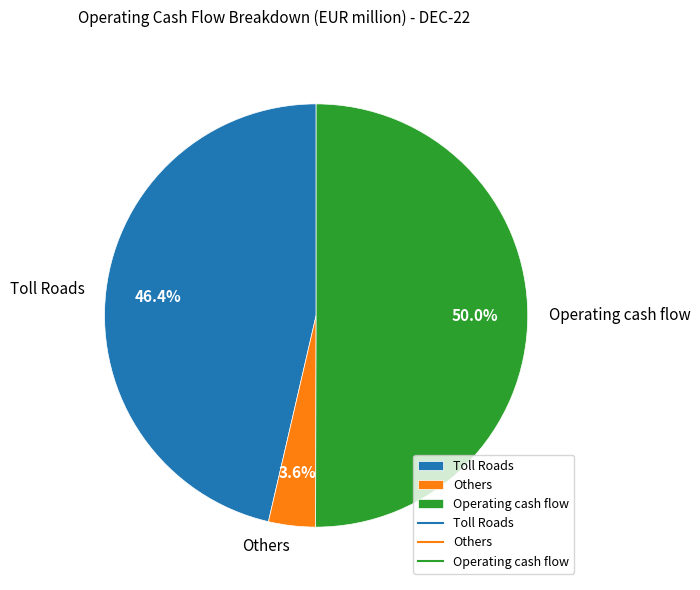

How many slices are in this pie chart?

3